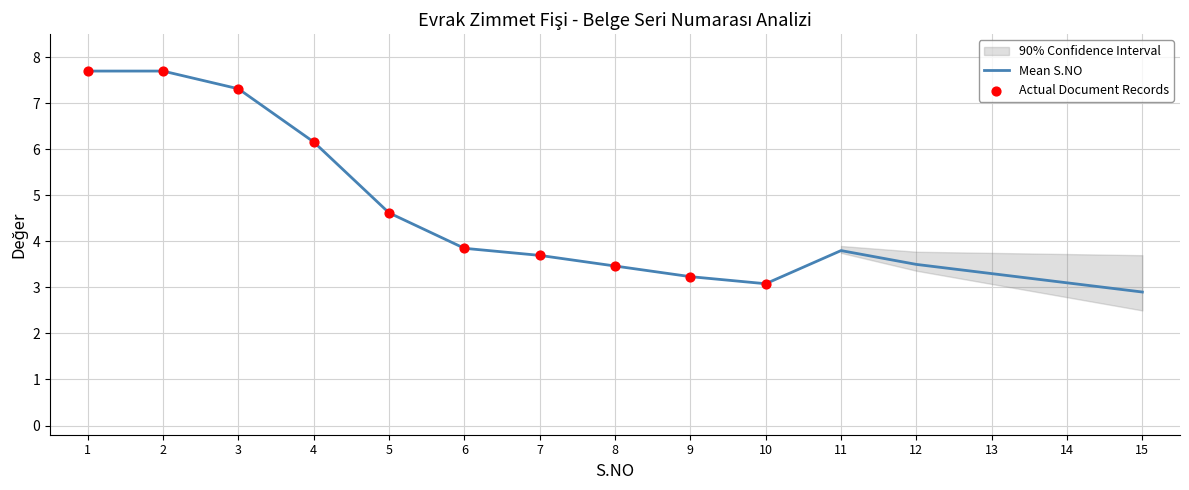

Is it true that Mean S.NO equals 3.5 at 12?

True